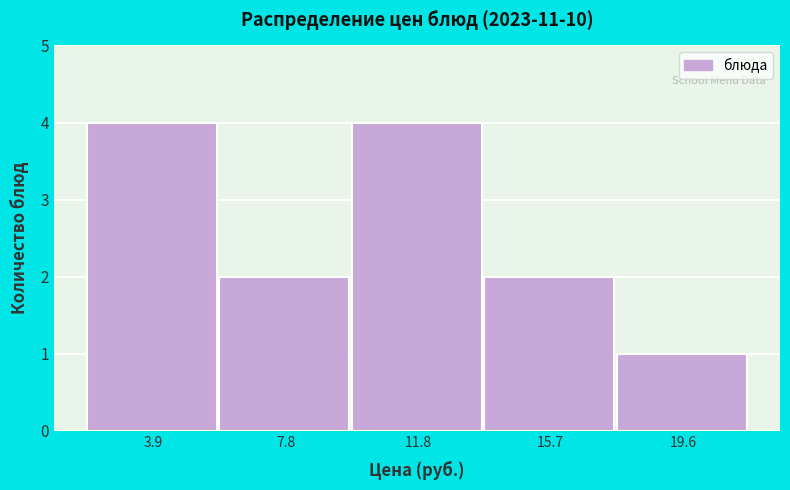

Reading left to right, list every bar in this chart as the range it spans on the x-axis followed by its height. Neither the bar edges nor the heights are printed on the chart, so give them approximately, as read against the axes.

2.0 to 6.0: 4
6.0 to 10.0: 2
10.0 to 13.5: 4
13.5 to 17.5: 2
17.5 to 21.5: 1